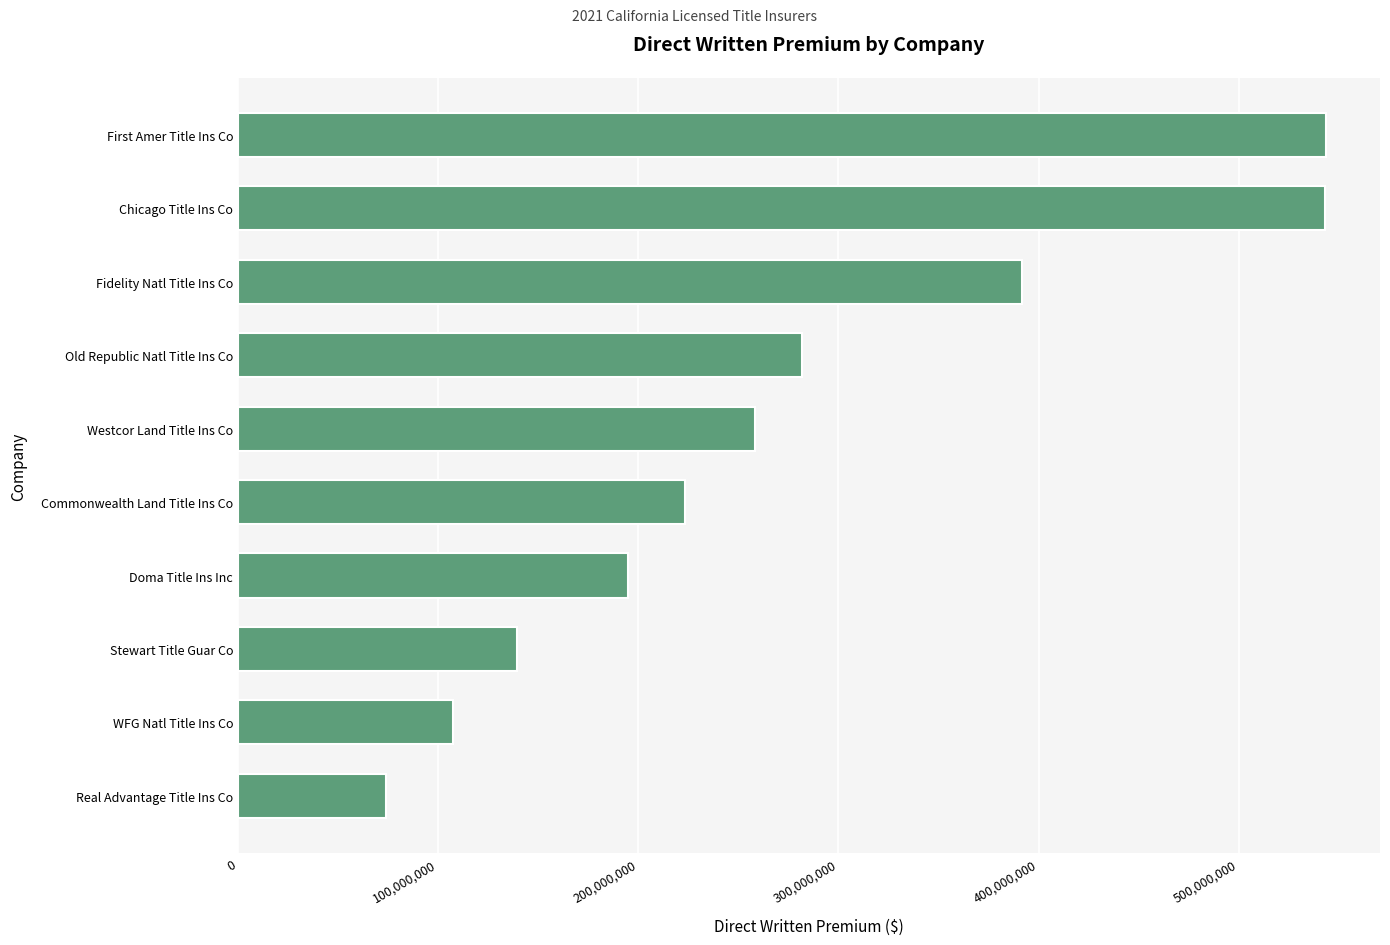

What is the difference between the second highest and minimum values?

469013718